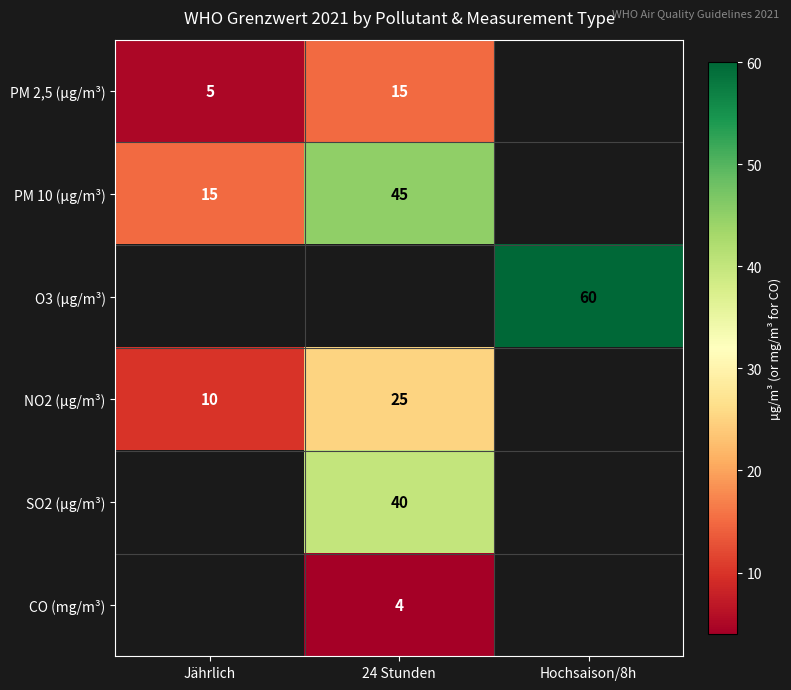

Which category has the highest value across all series?

Hochsaison/8h